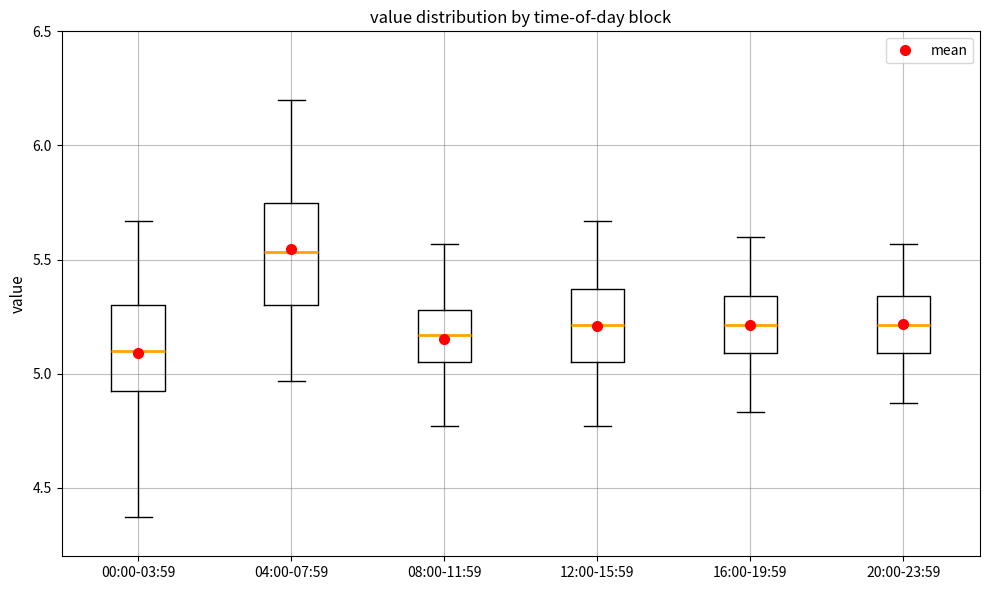

Reading left to right, transcribe this box plot: for each box, give where its median line is, the range the box spans, and where its two whiskers end, as read against the y-axis. The values are not printed on the chart, so give them approximately, as read against the axis.

00:00-03:59: median 5.10, box 4.90 to 5.30, whiskers 4.35 to 5.65
04:00-07:59: median 5.55, box 5.30 to 5.75, whiskers 4.95 to 6.20
08:00-11:59: median 5.15, box 5.05 to 5.30, whiskers 4.75 to 5.55
12:00-15:59: median 5.20, box 5.05 to 5.35, whiskers 4.75 to 5.65
16:00-19:59: median 5.20, box 5.10 to 5.35, whiskers 4.85 to 5.60
20:00-23:59: median 5.20, box 5.10 to 5.35, whiskers 4.85 to 5.55